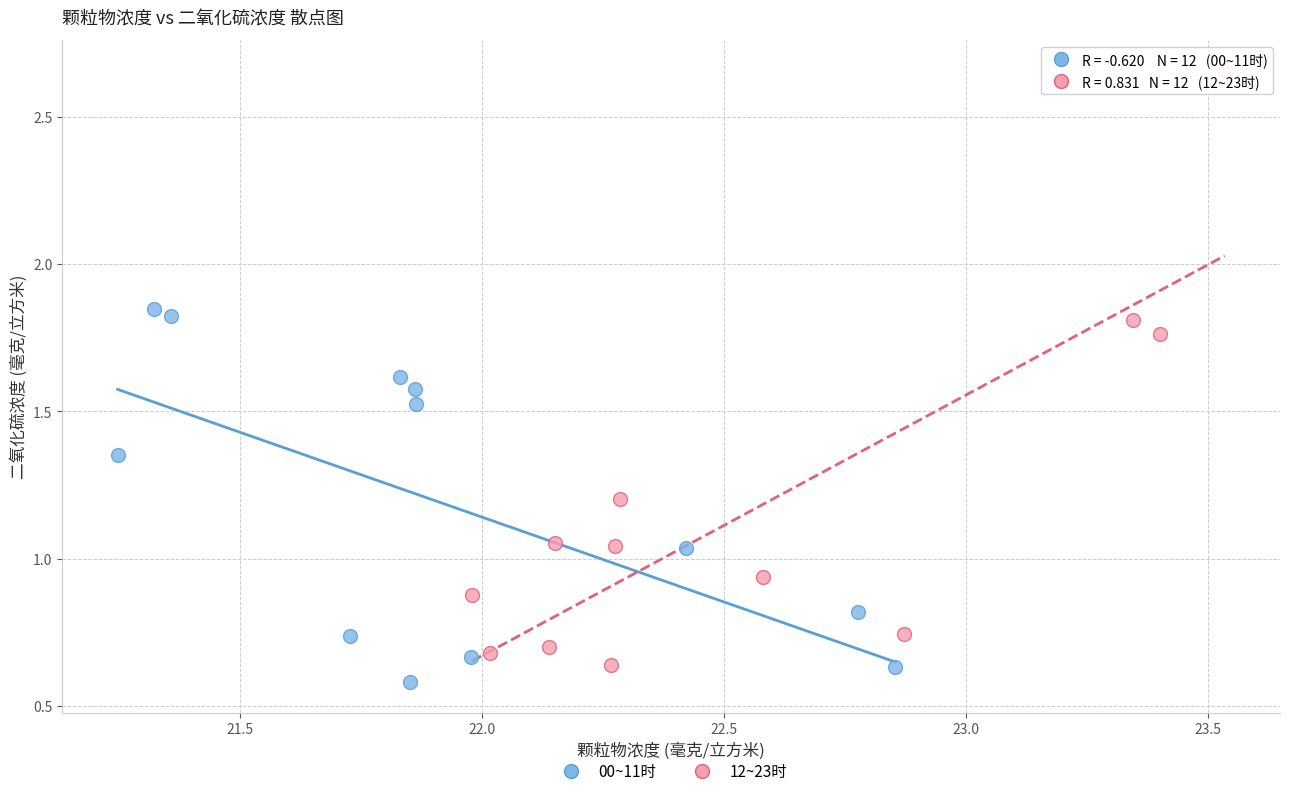

Which series contains the highest Y value?

12~23时